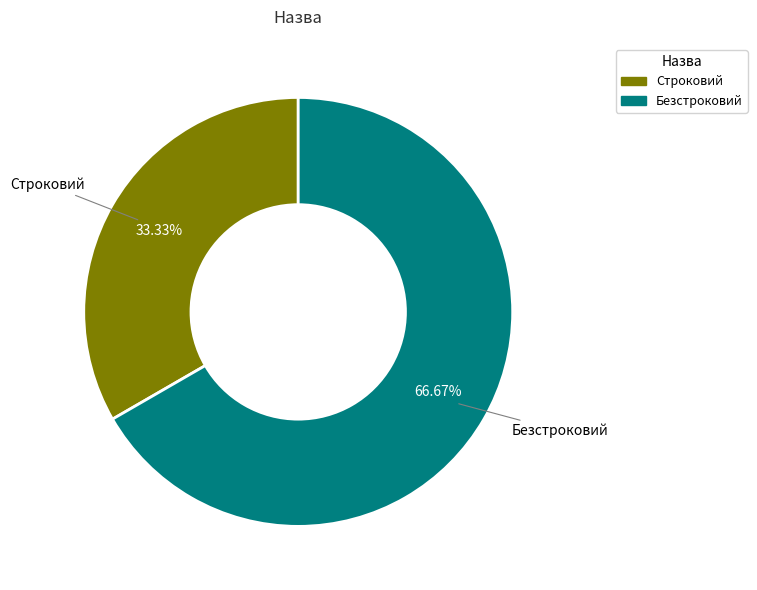

Do Безстроковий and Строковий together represent more than half of the pie?

Yes